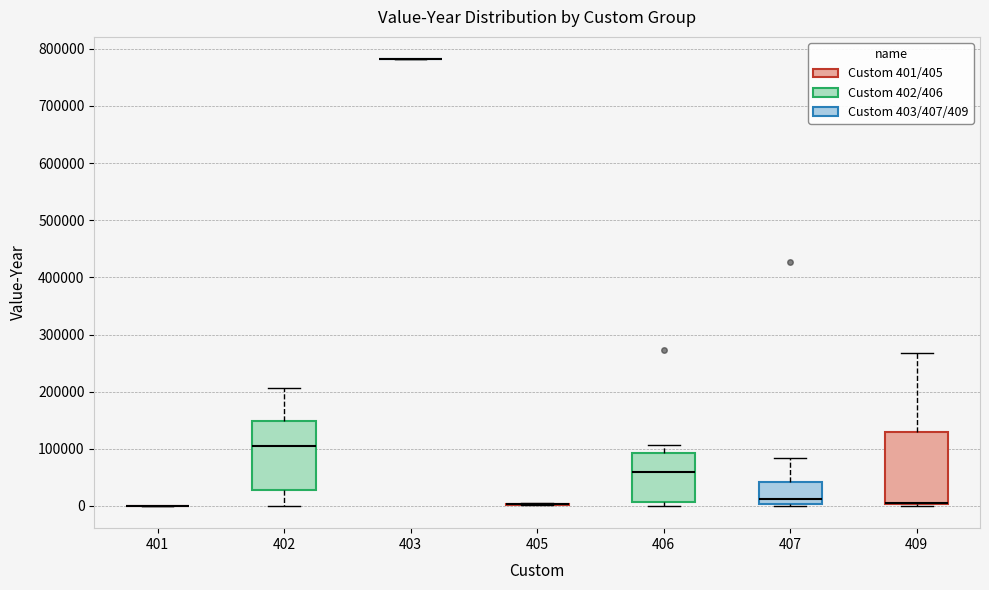

Where is the lower edge of the box at x = 402 on the y-axis? The values are not printed on the chart, so give them approximately, as read against the axis.

30000